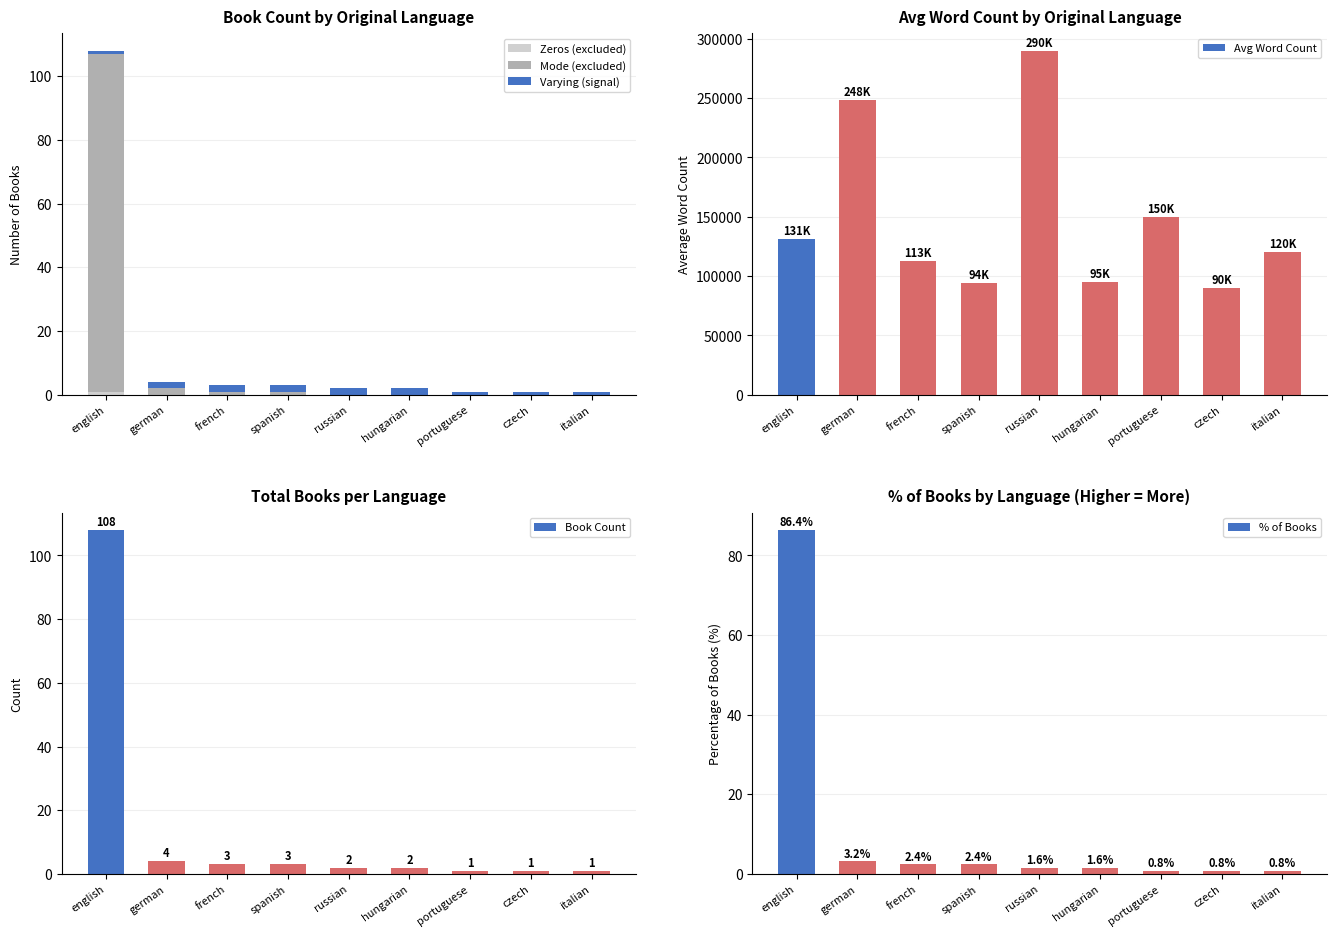

What is the average value of the Mode (excluded) series?

12.2